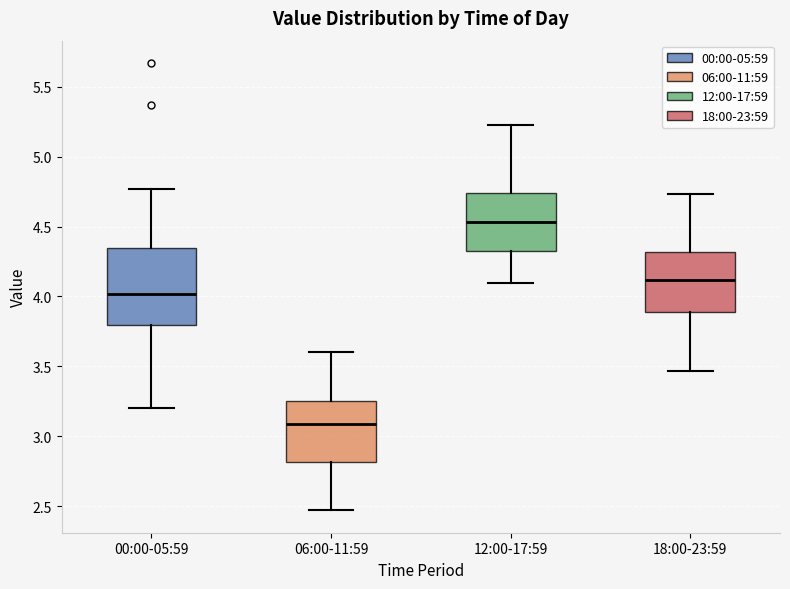

Reading left to right, transcribe this box plot: for each box, give where its median line is, the range the box spans, and where its two whiskers end, as read against the y-axis. The values are not printed on the chart, so give them approximately, as read against the axis.

00:00-05:59: median 4.00, box 3.80 to 4.35, whiskers 3.20 to 4.75
06:00-11:59: median 3.10, box 2.80 to 3.25, whiskers 2.45 to 3.60
12:00-17:59: median 4.55, box 4.30 to 4.75, whiskers 4.10 to 5.25
18:00-23:59: median 4.10, box 3.90 to 4.30, whiskers 3.45 to 4.75